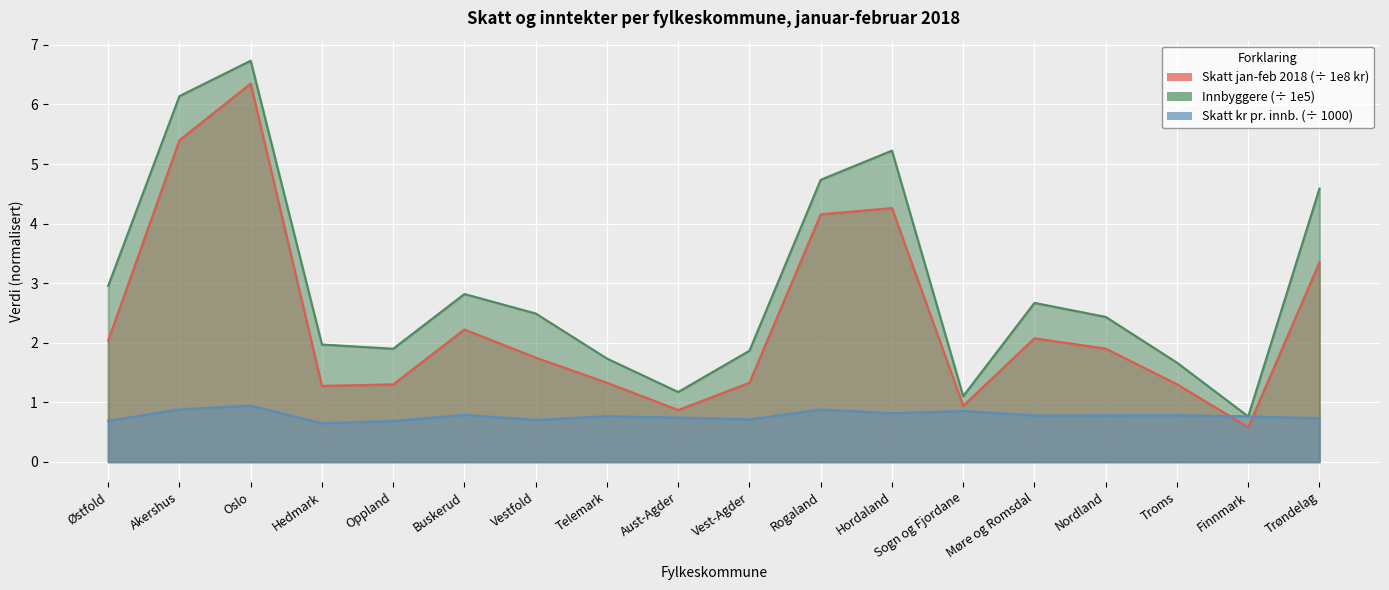

Is it true that Skatt kr pr. innb. equals 1.3 at Troms?

False